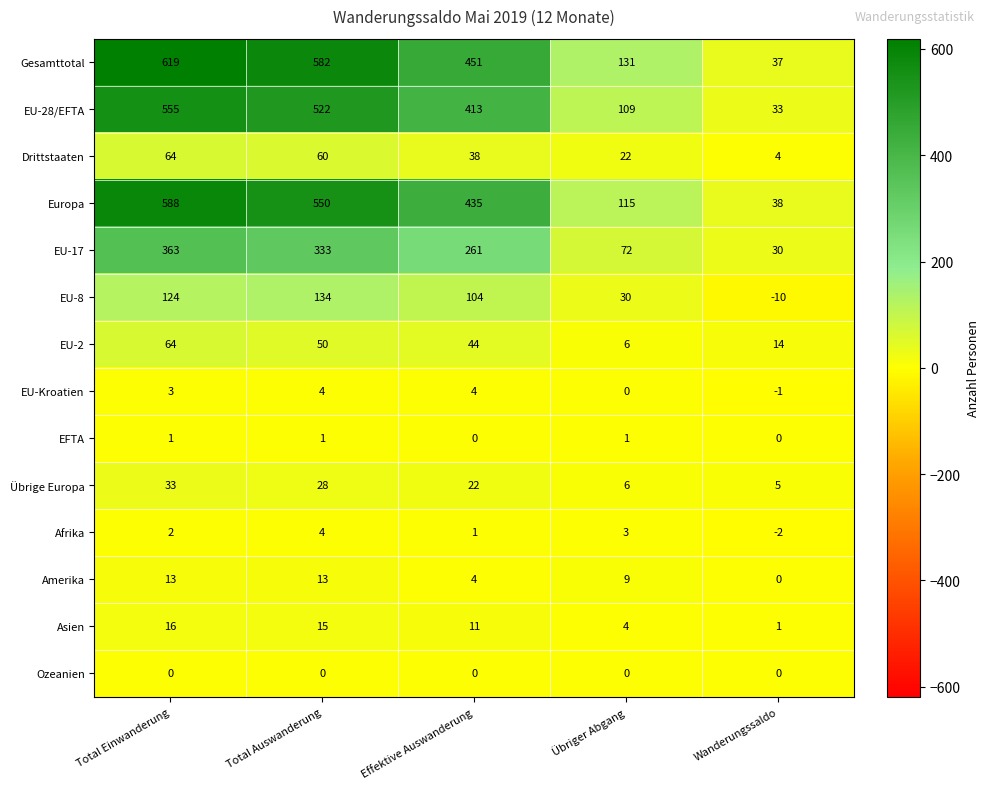

Which label corresponds to the smallest value in the chart?

Wanderungssaldo